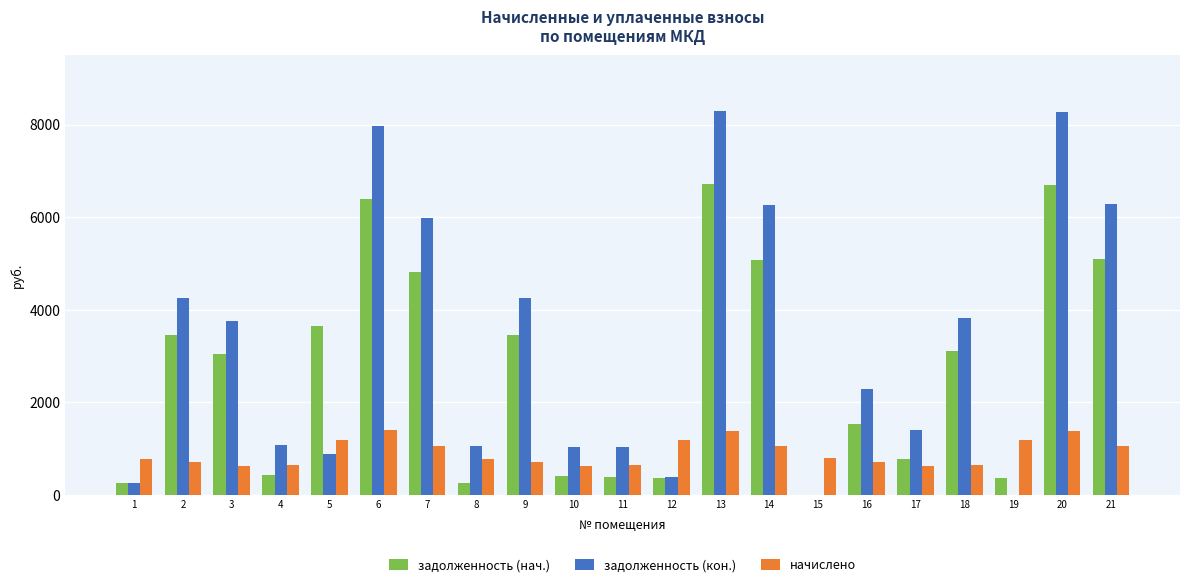

The value of задолженность (кон.) at 13 is 8296.2. True or false?

True